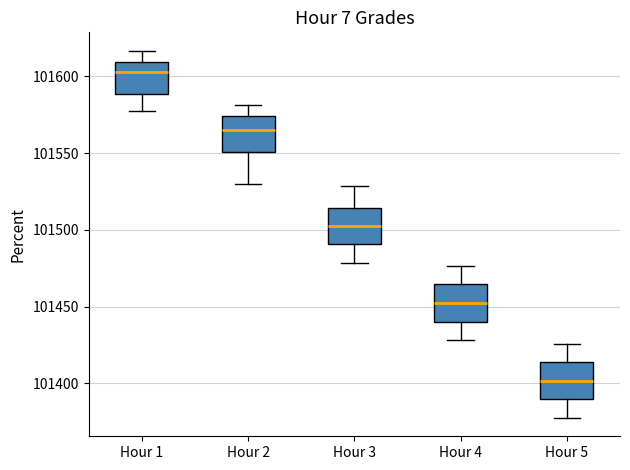

Reading left to right, transcribe this box plot: for each box, give where its median line is, the range the box spans, and where its two whiskers end, as read against the y-axis. The values are not printed on the chart, so give them approximately, as read against the axis.

Hour 1: median 101605, box 101590 to 101610, whiskers 101575 to 101615
Hour 2: median 101565, box 101550 to 101575, whiskers 101530 to 101580
Hour 3: median 101500, box 101490 to 101515, whiskers 101480 to 101530
Hour 4: median 101450, box 101440 to 101465, whiskers 101430 to 101475
Hour 5: median 101400, box 101390 to 101415, whiskers 101380 to 101425